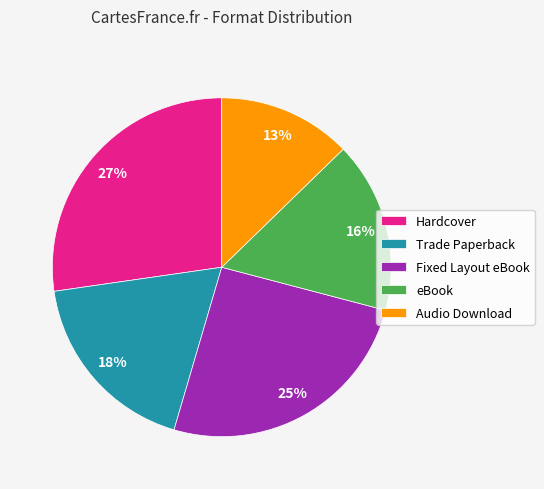

To the nearest percent, what is the average slice percentage?

20%